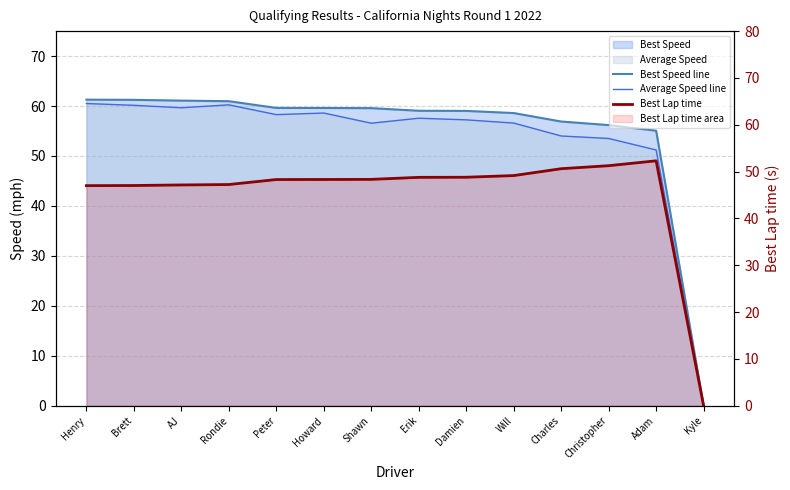

How many lines are shown in the chart?

3